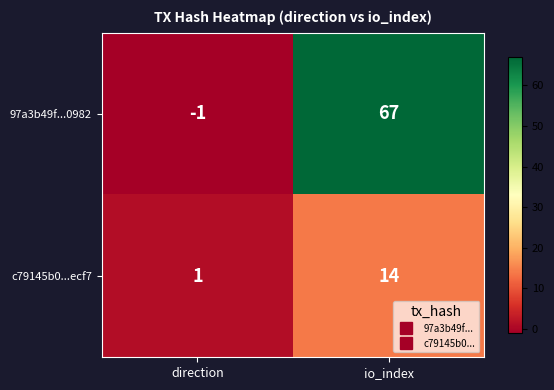

Rank the series by their maximum value, from lowest to highest.

c79145b0...ecf7, 97a3b49f...0982